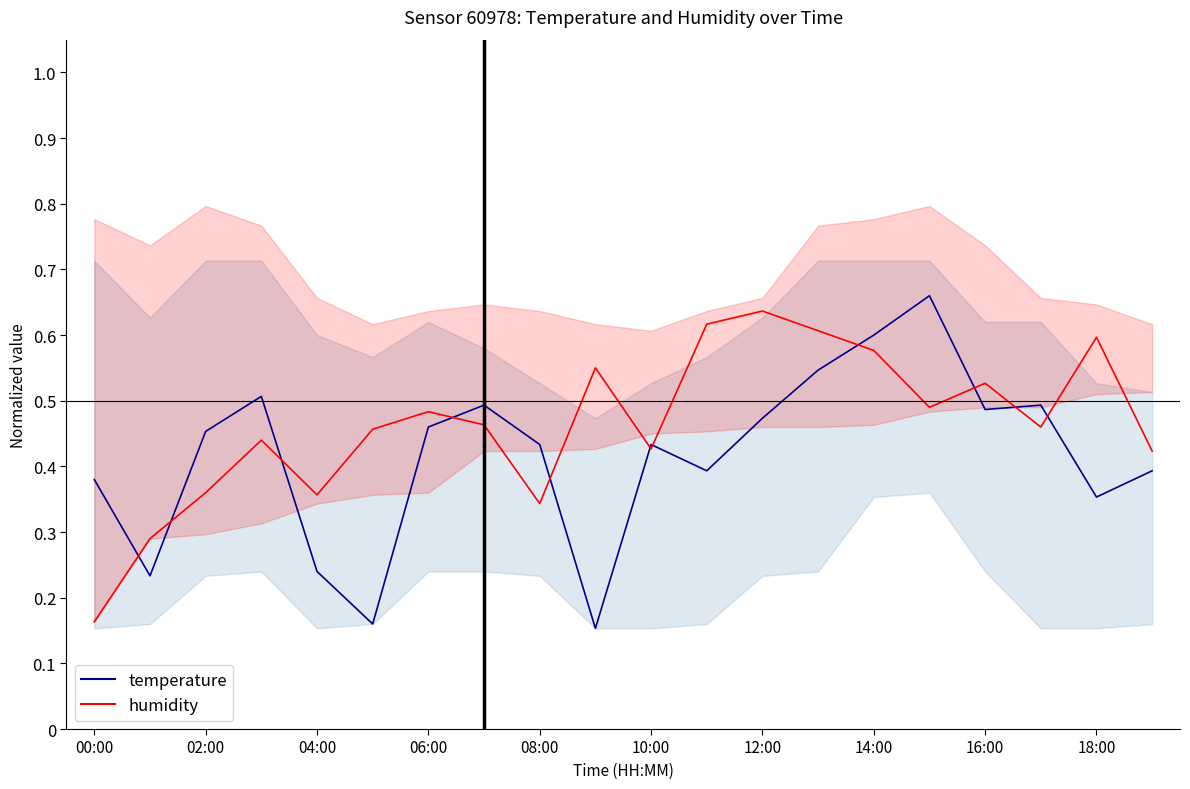

Reading left to right, transcribe all the data shown in this chart.

temperature: 0.4	0.2	0.5	0.5	0.2	0.2	0.5	0.5	0.4	0.2	0.4	0.4	0.5	0.5	0.6	0.7	0.5	0.5	0.4	0.4
humidity: 0.2	0.3	0.4	0.4	0.4	0.5	0.5	0.5	0.3	0.6	0.4	0.6	0.6	0.6	0.6	0.5	0.5	0.5	0.6	0.4